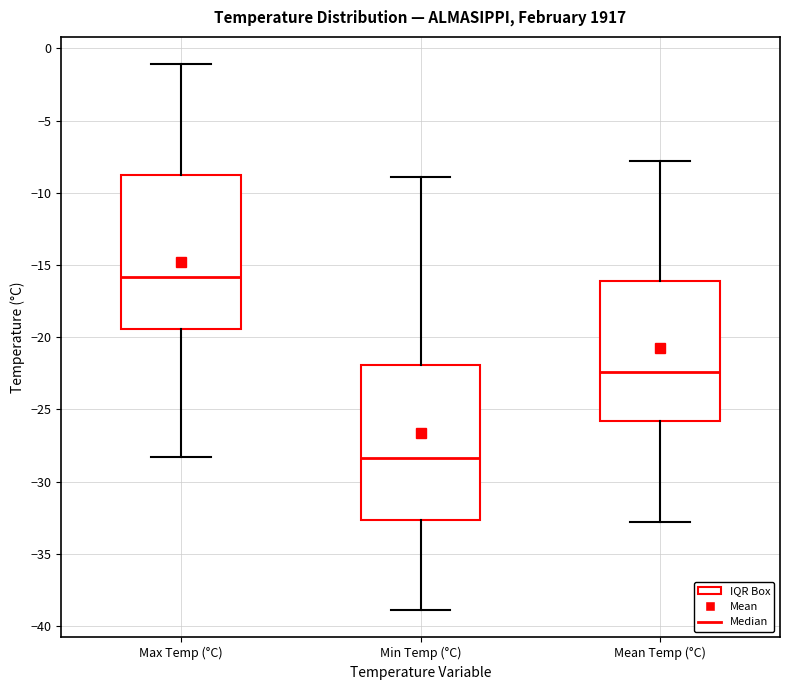

Which box's median line is the highest?

Max Temp (°C)